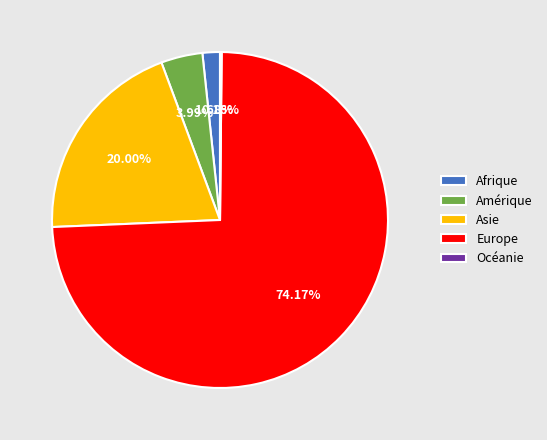

What percentage is NOT represented by Europe?

25.8%